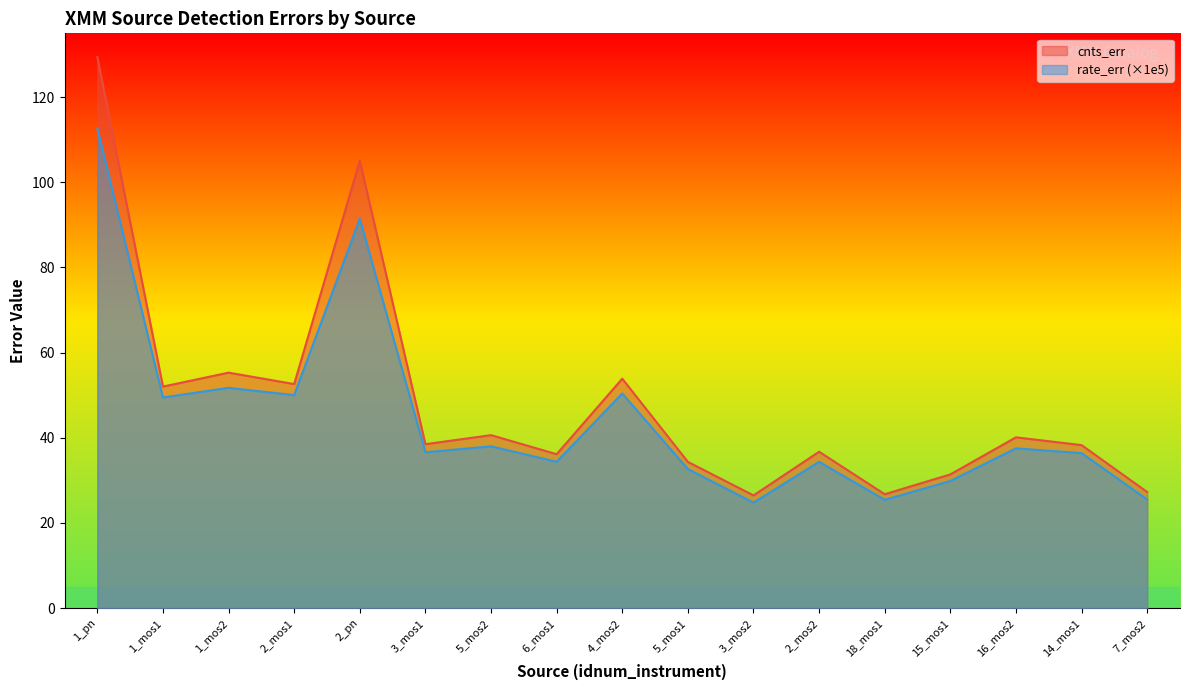

How many data points in cnts_err are less than 38?

7